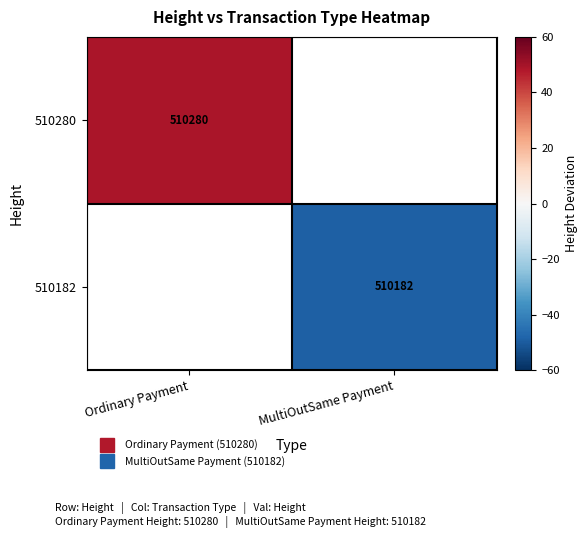

Which category has the highest value in the 510280 series?

Ordinary Payment